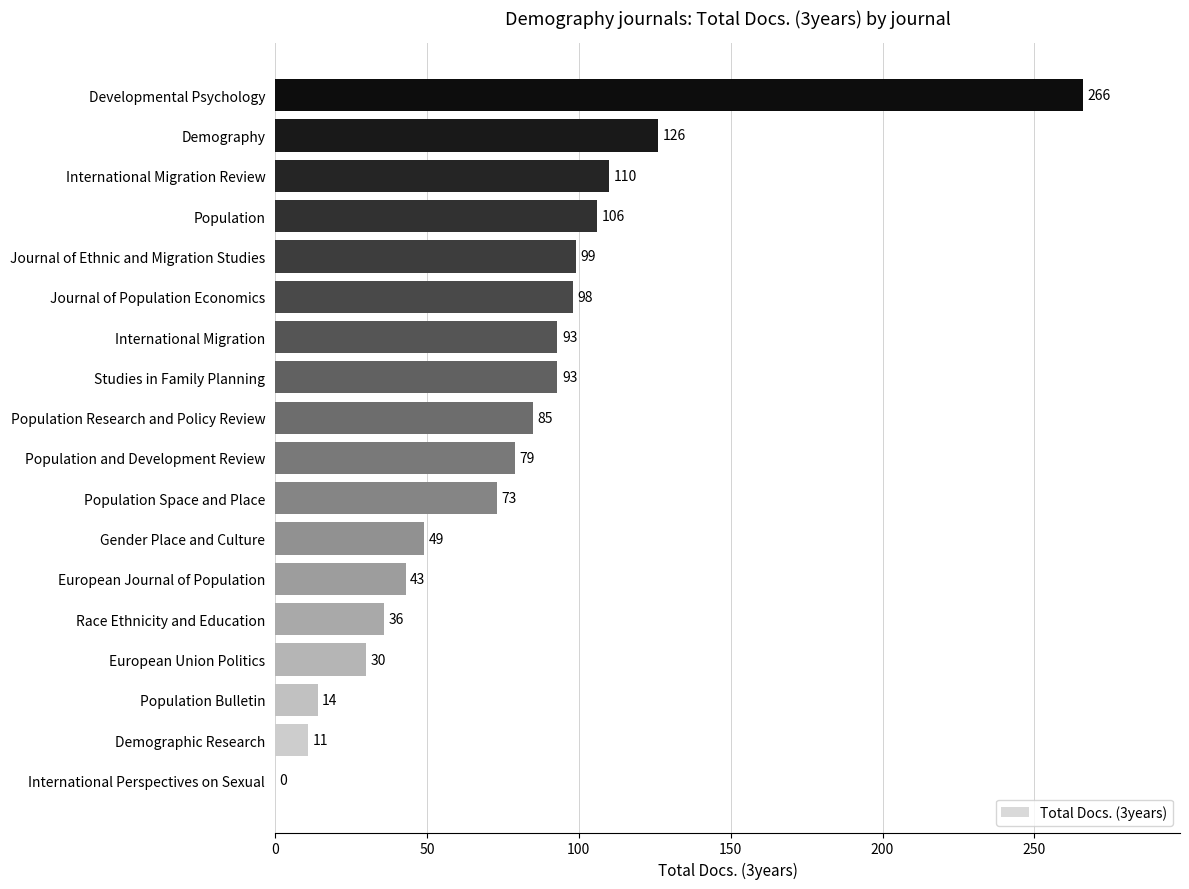

What is the sum of all values?

1411